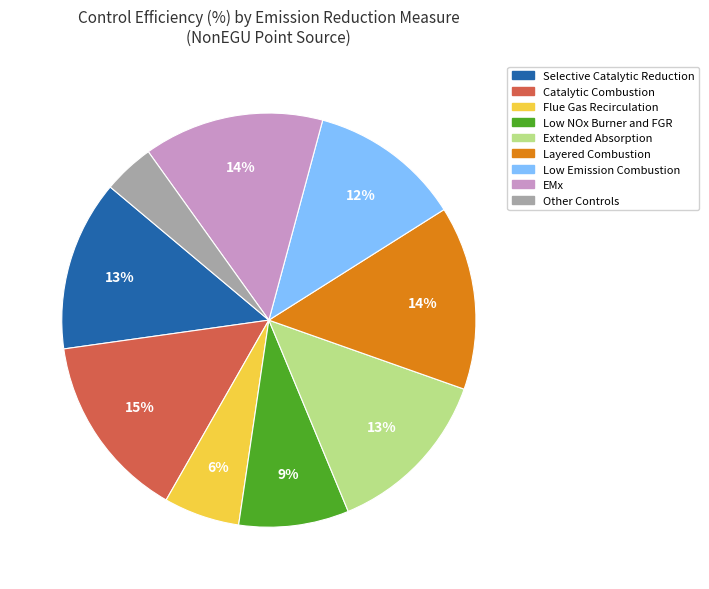

Which has a higher value, Flue Gas Recirculation or Catalytic Combustion?

Catalytic Combustion